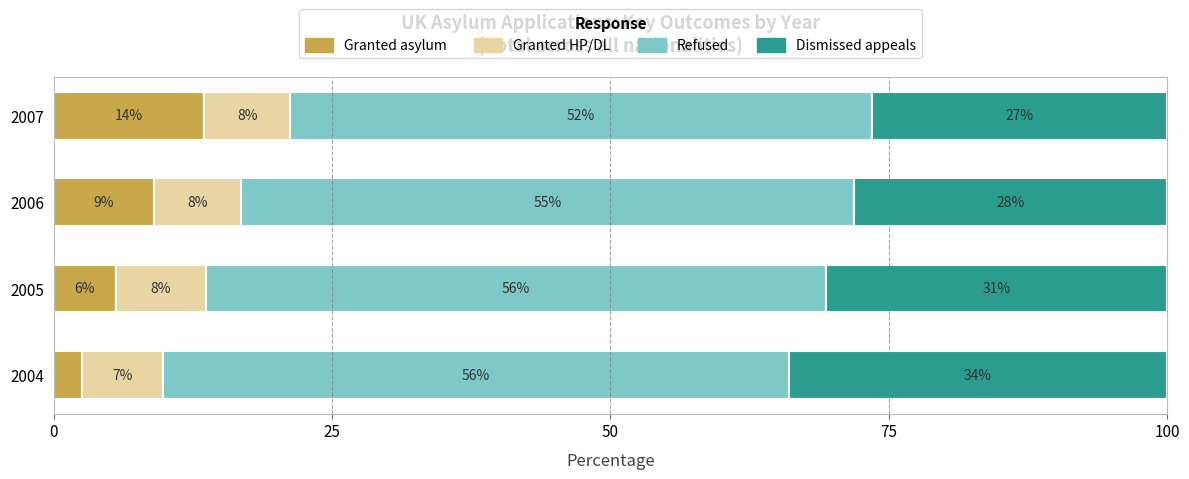

Read the Granted asylum value at 2007.

13.5